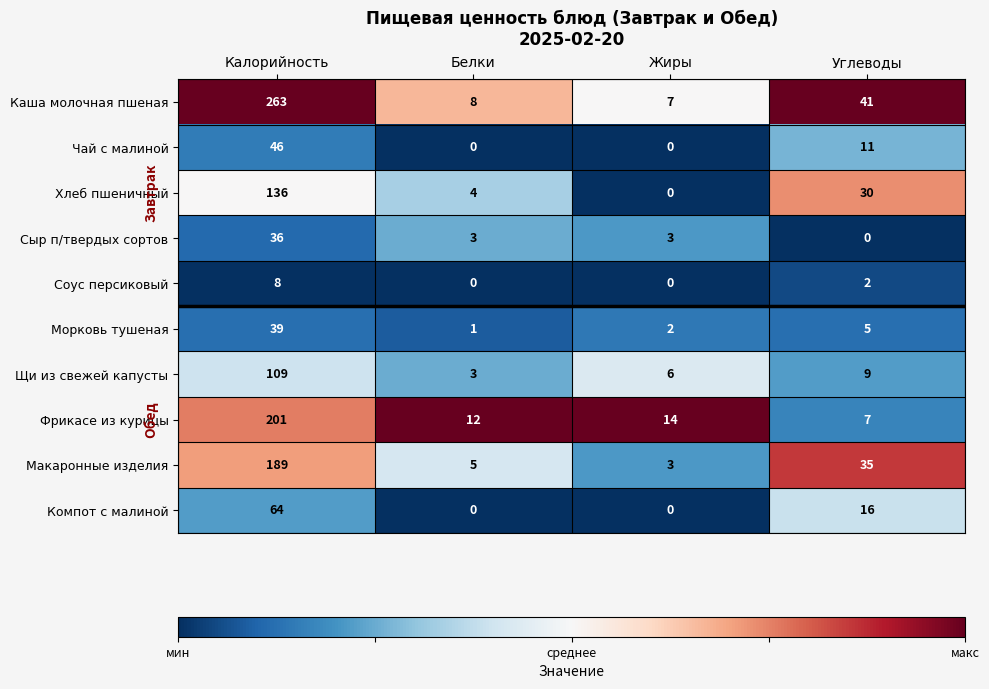

Is it true that Сыр п/твердых сортов equals 3 at Белки?

True